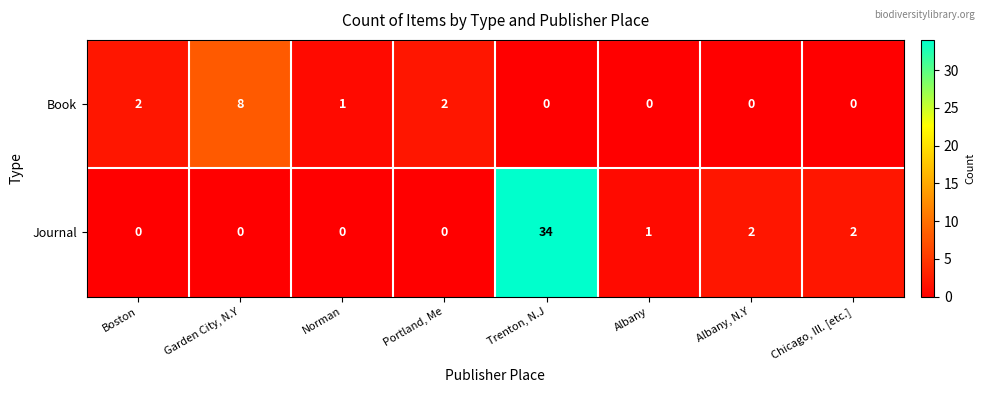

Is it true that Book equals 0 at Albany, N.Y?

True